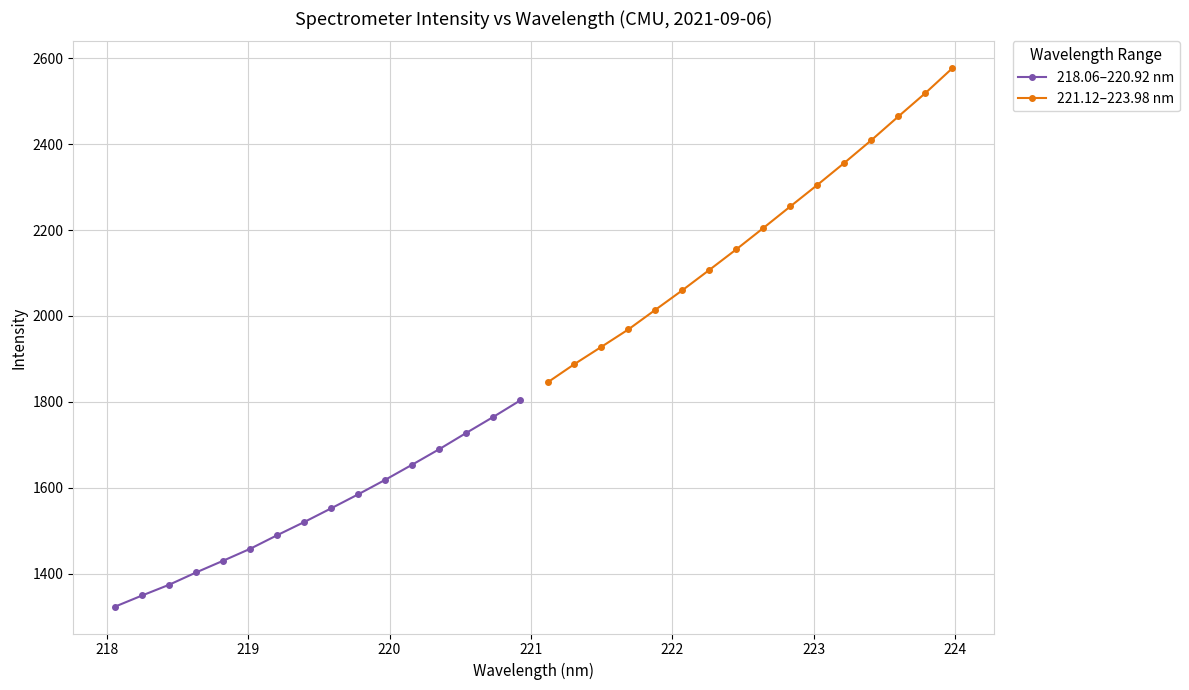

Which series has the widest spread of values?

221.12–223.98 nm